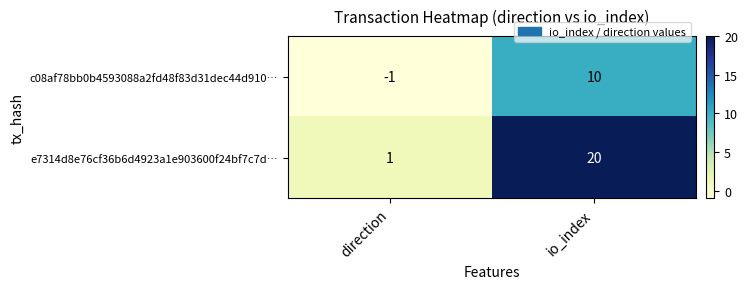

Reading right to left, transcribe all the data shown in this chart.

c08af78bb0b4593088a2fd48f83d31dec44d910…: io_index=10	direction=-1
e7314d8e76cf36b6d4923a1e903600f24bf7c7d…: io_index=20	direction=1